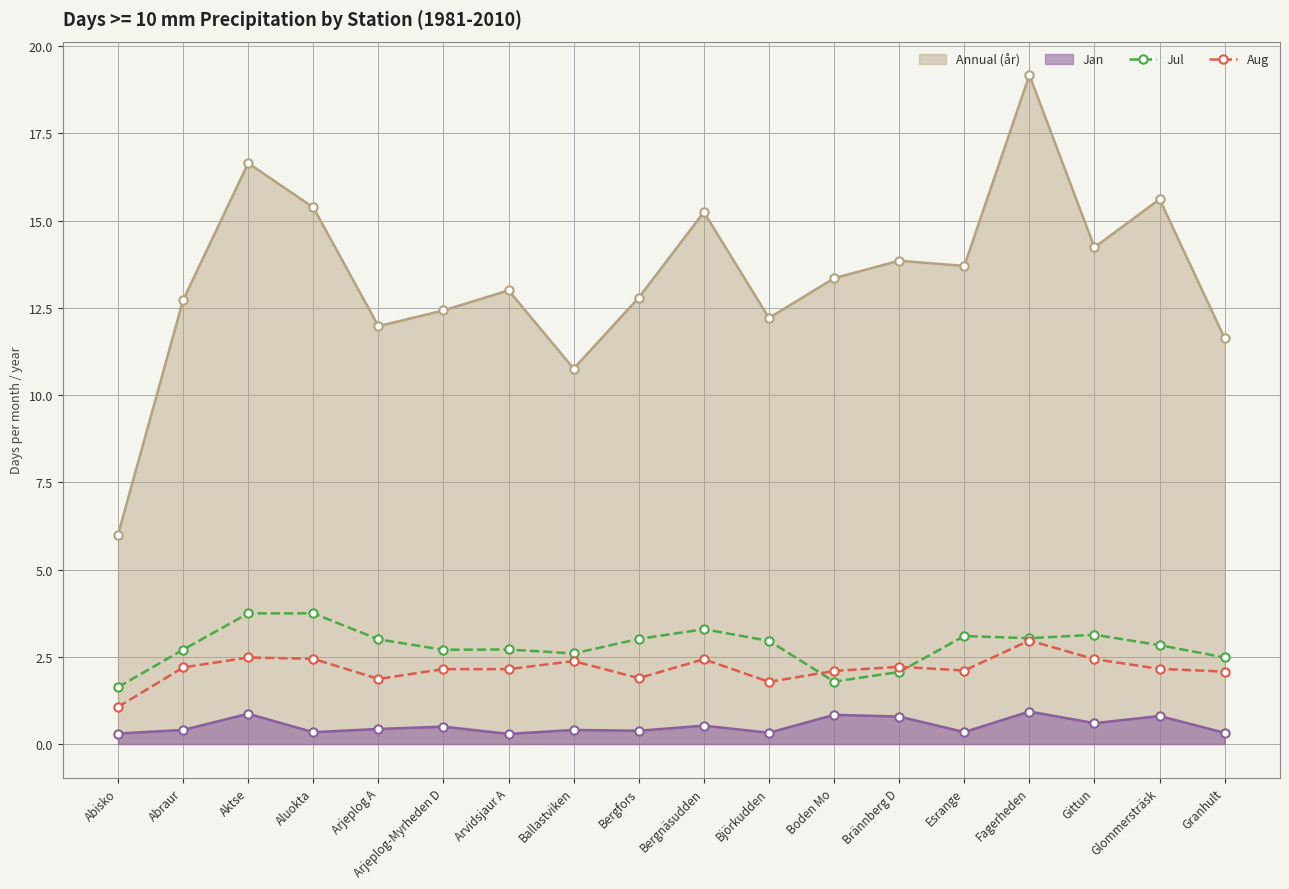

What is the difference between the Aug values at Björkudden and Abisko?

0.7